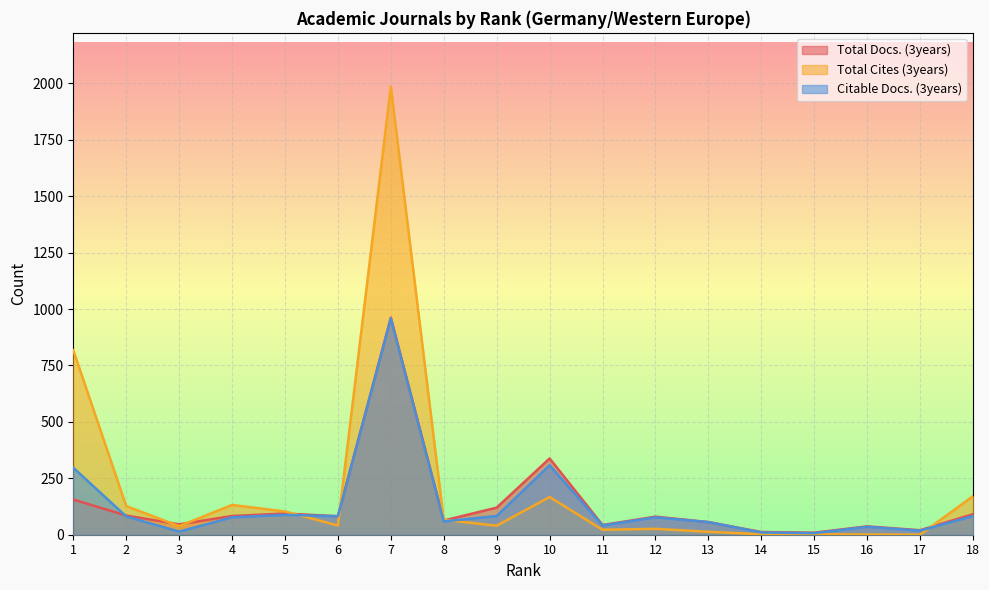

Where is the first local minimum for Citable Docs. (3years)?

3